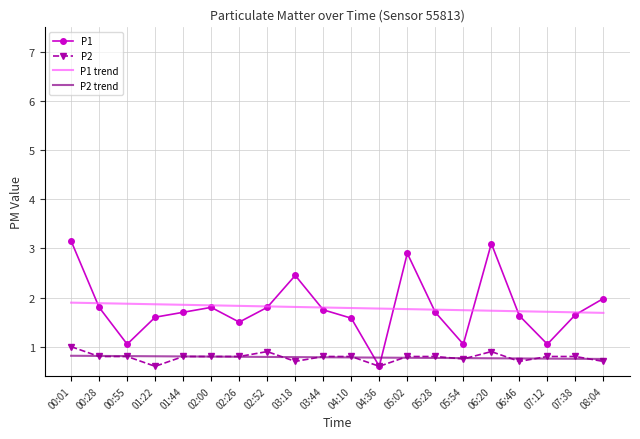

The P2 trend series shows 0.8 at 02:52. True or false?

True